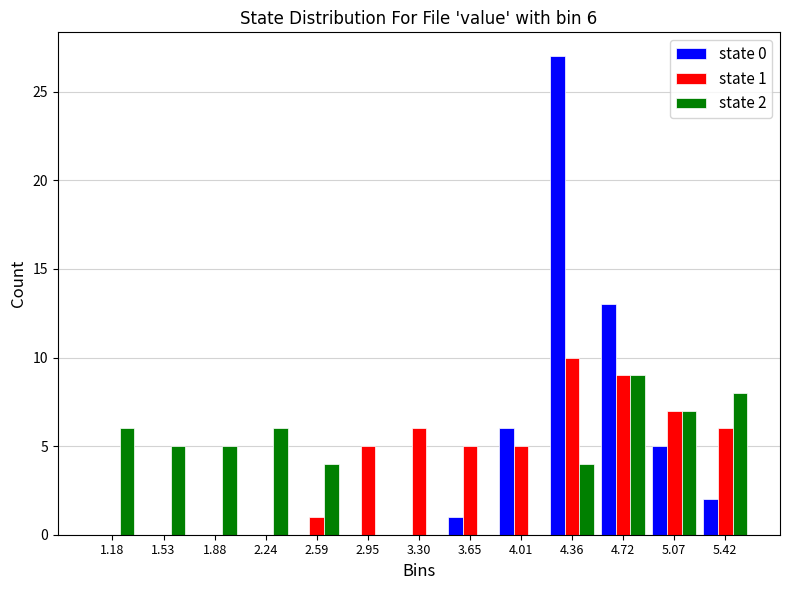

In the state 2 series, which range on the x-axis has the tallest bar?

4.55 to 4.90